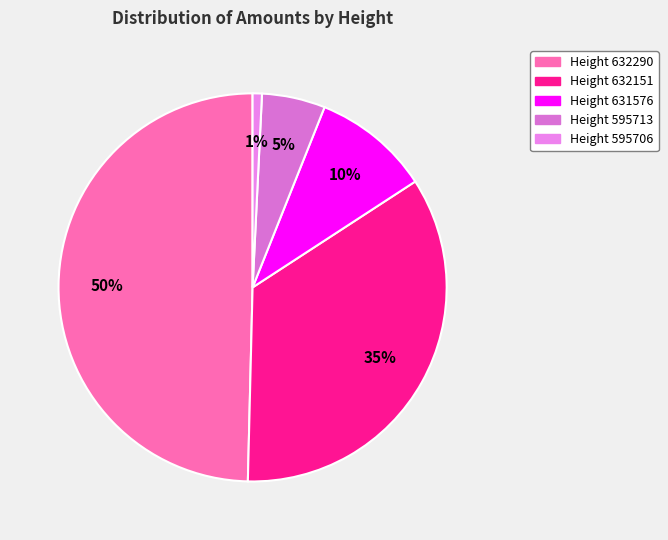

What is the total percentage of Height 632151 and Height 632290?

84.2%